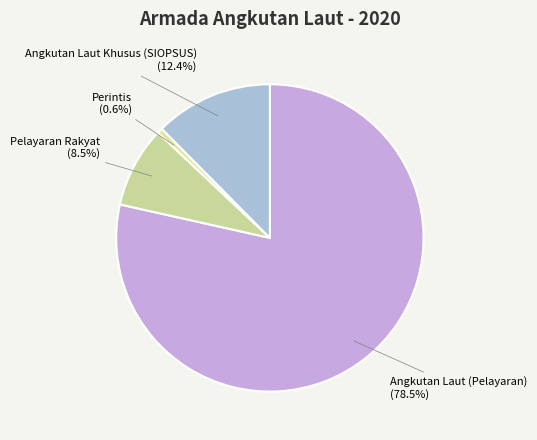

Rank the categories by value from lowest to highest.

Perintis, Pelayaran Rakyat, Angkutan Laut Khusus (SIOPSUS), Angkutan Laut (Pelayaran)